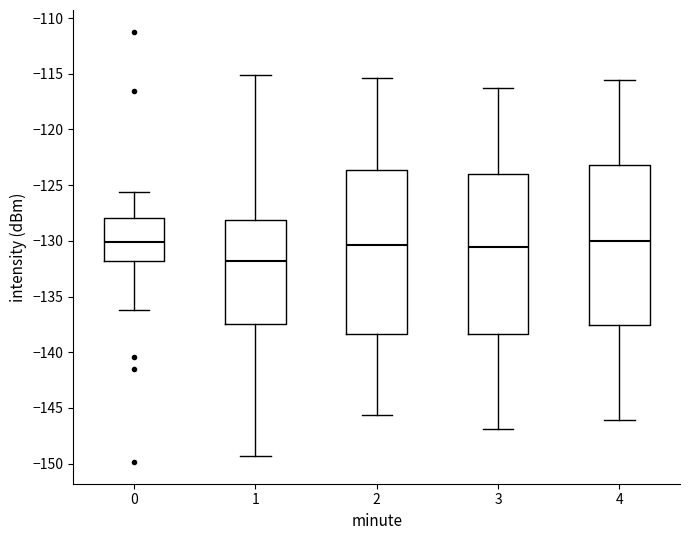

Reading left to right, transcribe this box plot: for each box, give where its median line is, the range the box spans, and where its two whiskers end, as read against the y-axis. The values are not printed on the chart, so give them approximately, as read against the axis.

0: median -130.0, box -132.0 to -128.0, whiskers -136.0 to -125.5
1: median -132.0, box -137.5 to -128.0, whiskers -149.5 to -115.0
2: median -130.5, box -138.5 to -123.5, whiskers -145.5 to -115.5
3: median -130.5, box -138.5 to -124.0, whiskers -147.0 to -116.5
4: median -130.0, box -137.5 to -123.0, whiskers -146.0 to -115.5